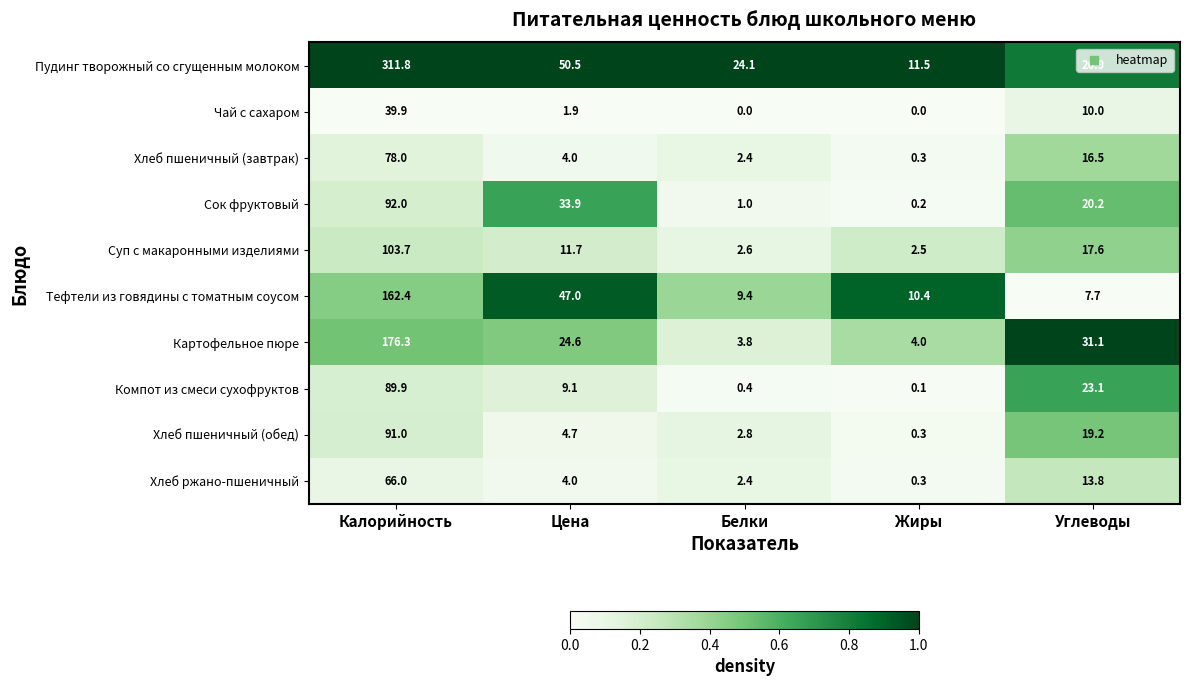

What is the total value across all series at Цена?

191.4